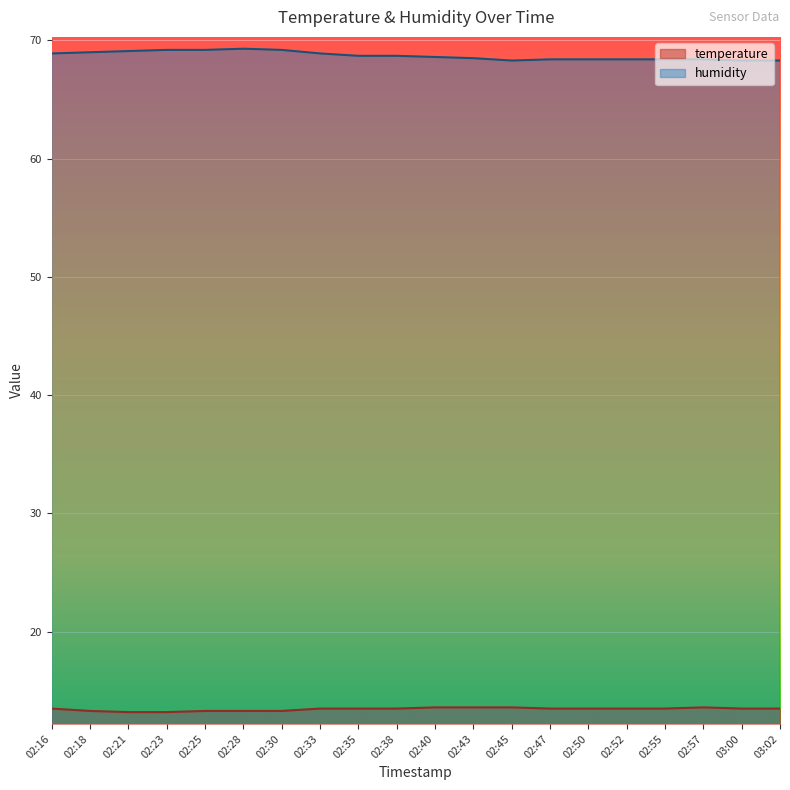

Which series has the largest range (max minus min)?

humidity